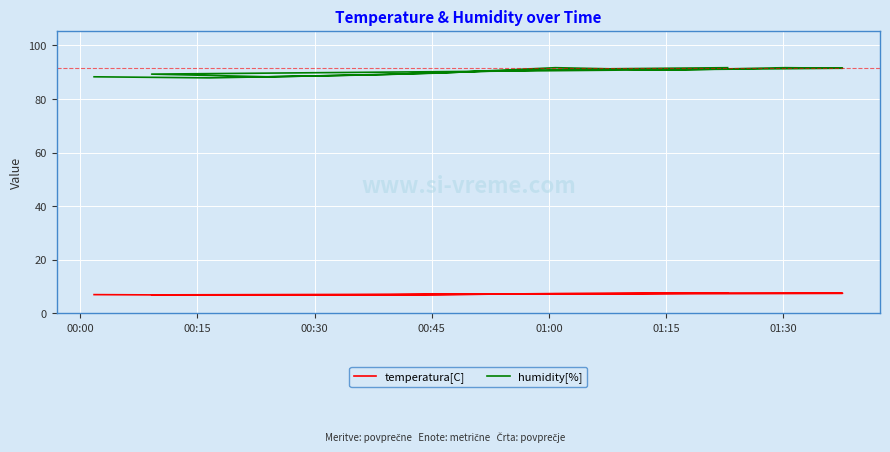

What is the minimum value shown in the chart?

6.8